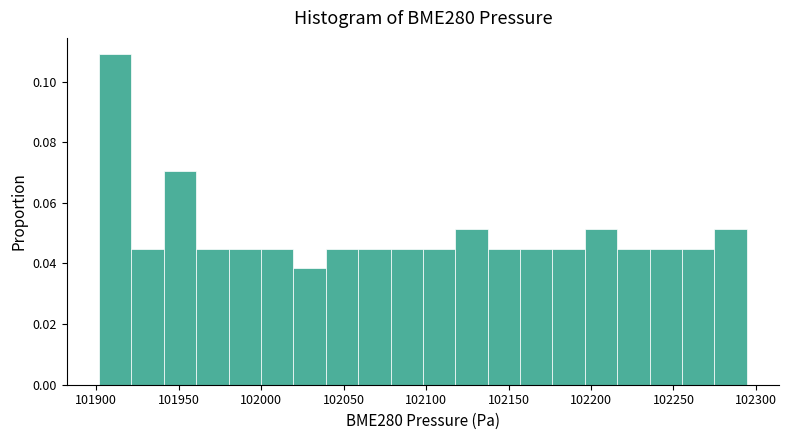

Read against the x-axis, roughly where is the centre of the tallest bar?

101910